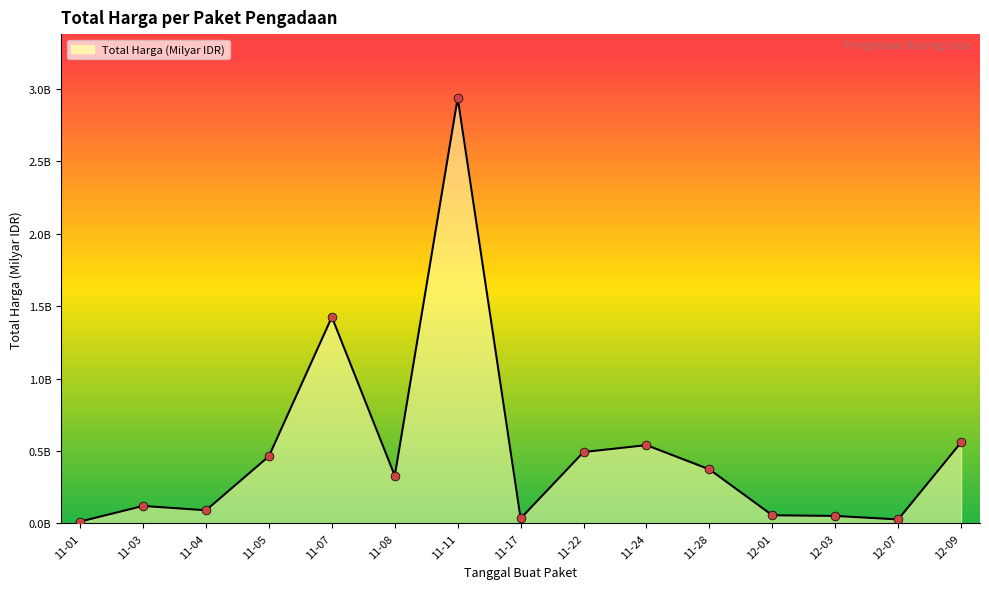

What is the change in value from 11-28 to 12-07?

-0.3